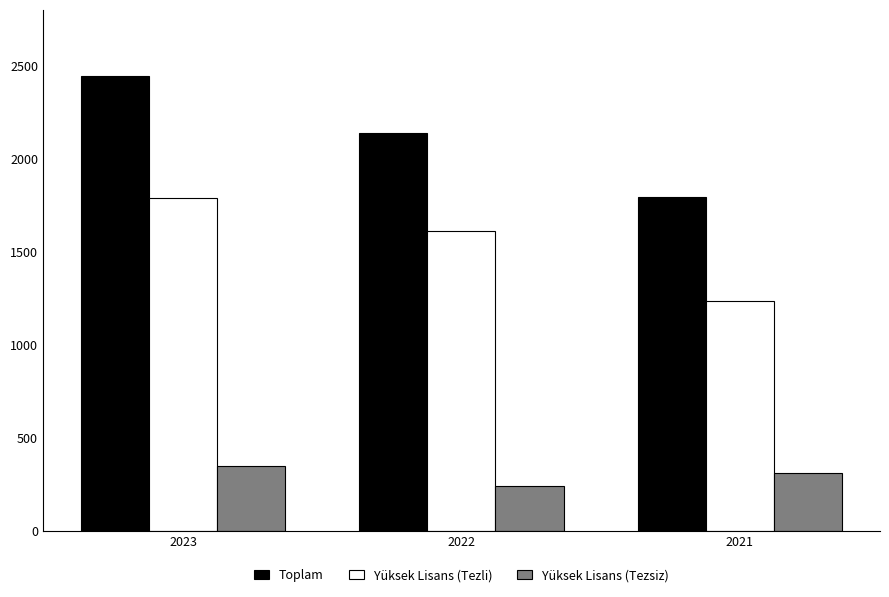

What is the highest value of the Yüksek Lisans (Tezli) series?

1789